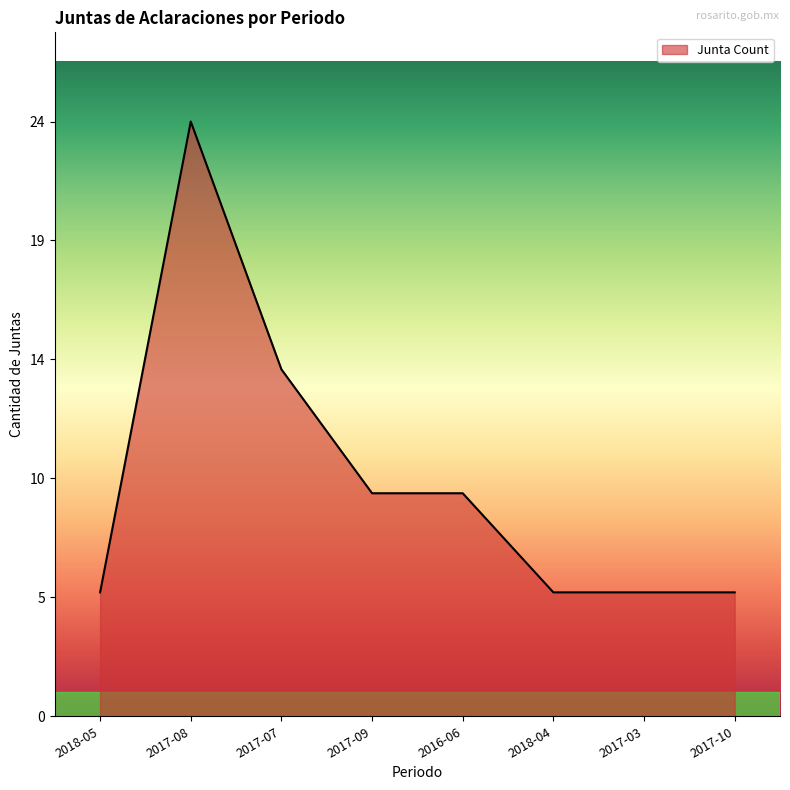

What is the minimum value shown in the chart?

5